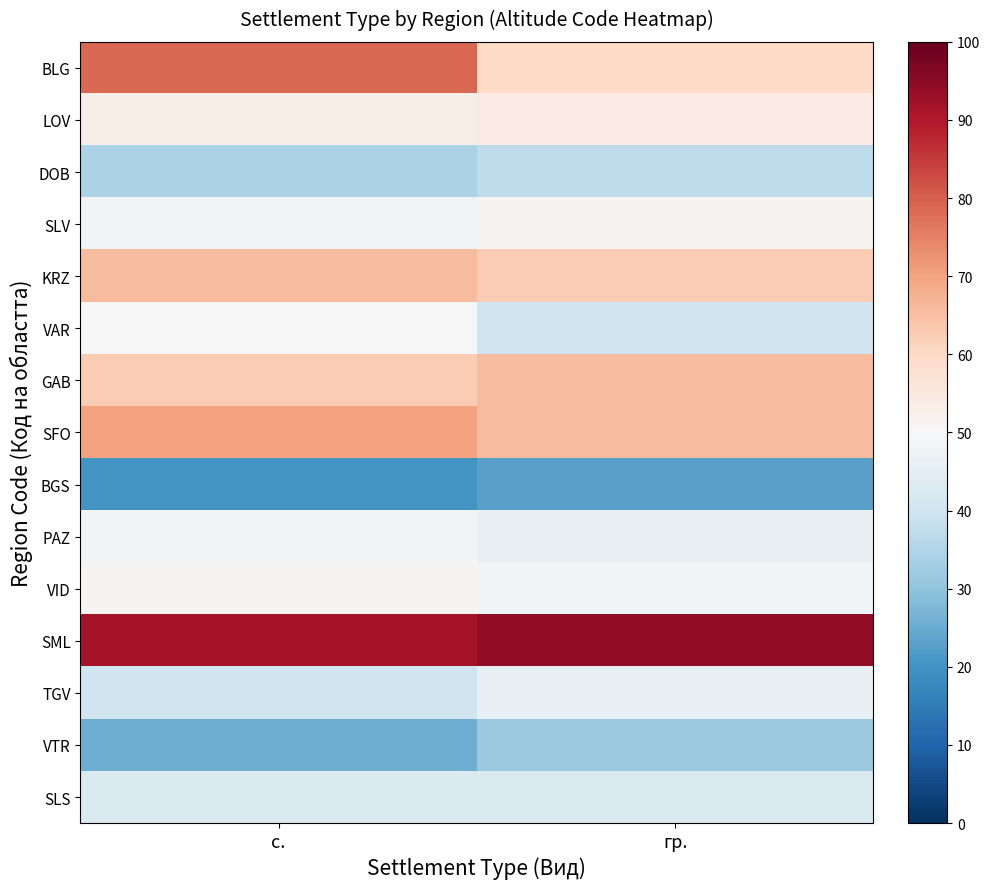

Between с. and гр., which series saw the biggest shift?

BLG